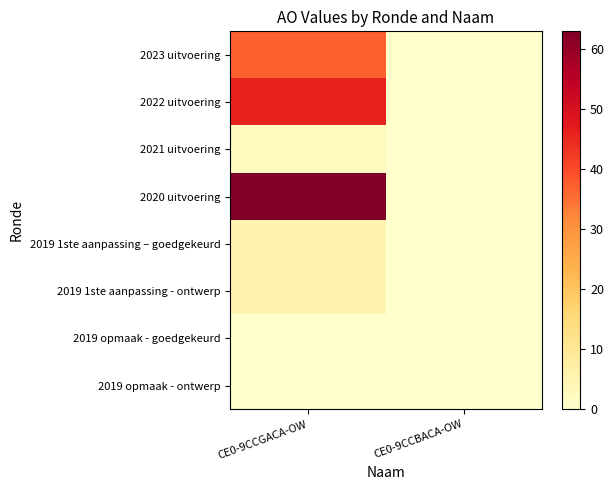

Between CE0-9CCBACA-OW and CE0-9CCGACA-OW, which is larger?

CE0-9CCGACA-OW